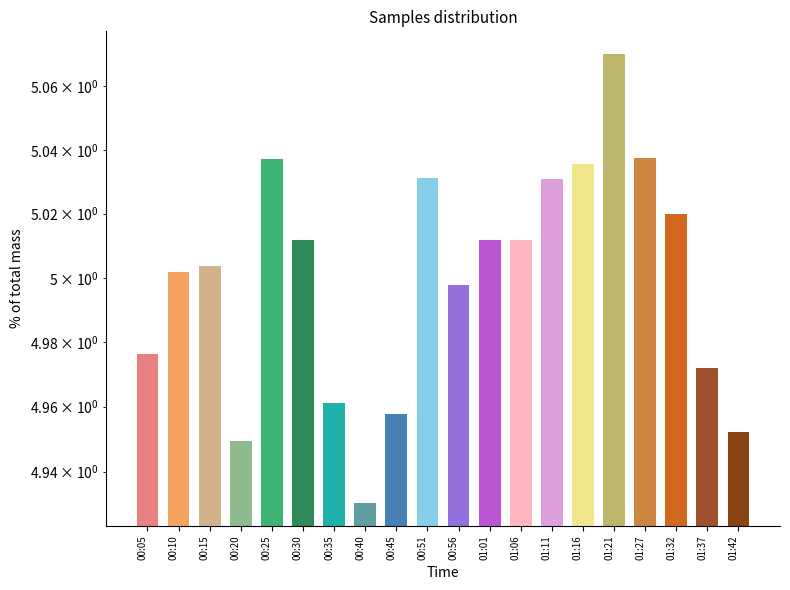

Does the chart contain any negative values?

No